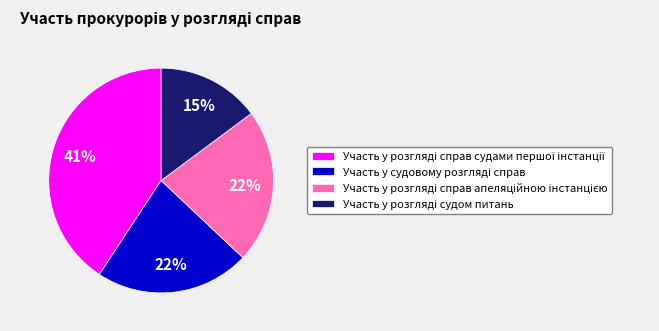

To the nearest percent, what is the average slice percentage?

25%